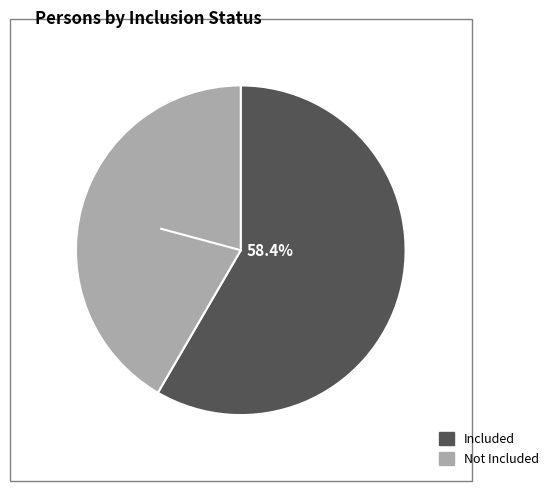

Count the number of slices in the pie.

2